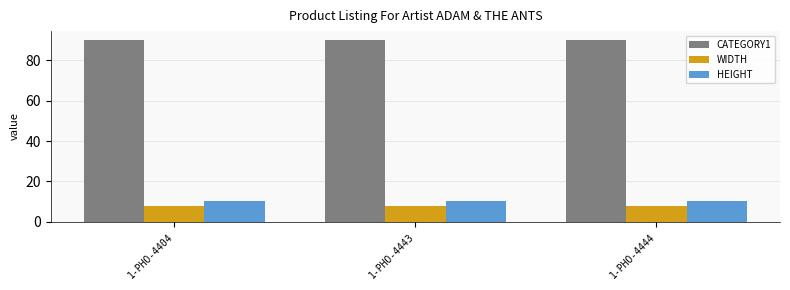

What is the difference between the highest and lowest values at 1-PHO-4444?

82